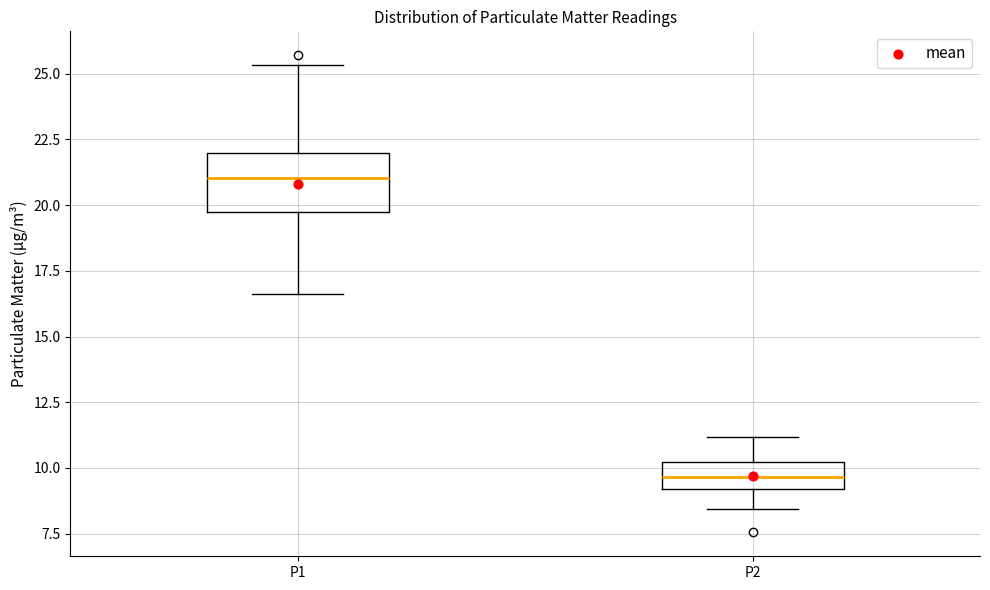

Which box is the tallest, from its lower edge to its upper edge?

P1